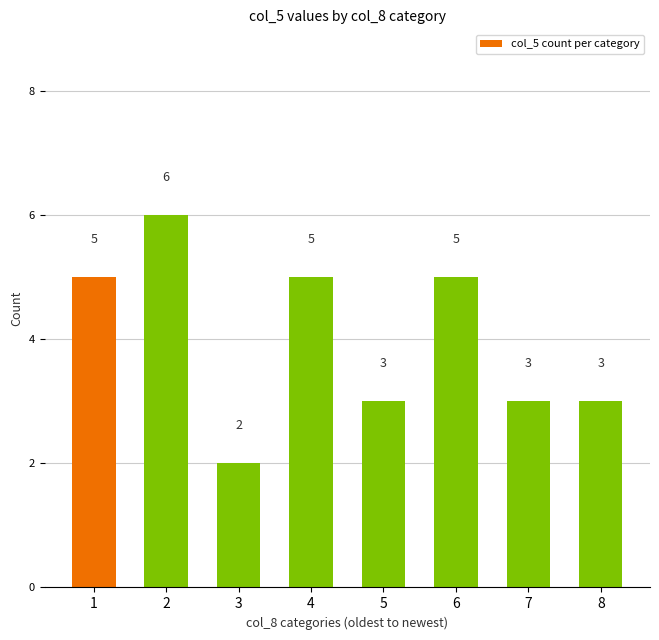

Count the number of categories in the chart.

8